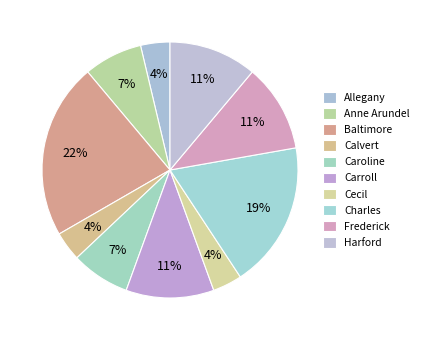

How many slices are in this pie chart?

10